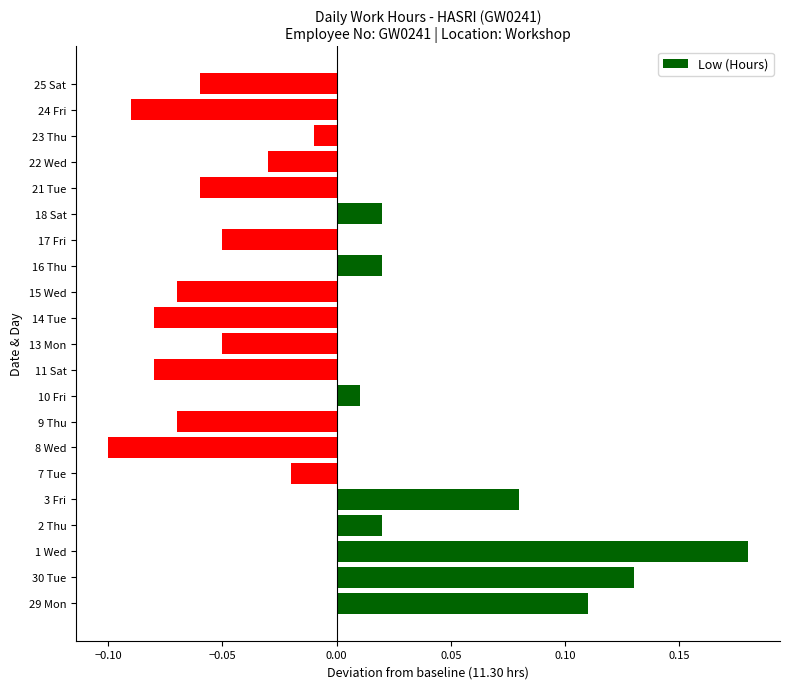

What is the difference between the maximum and minimum values?

0.3